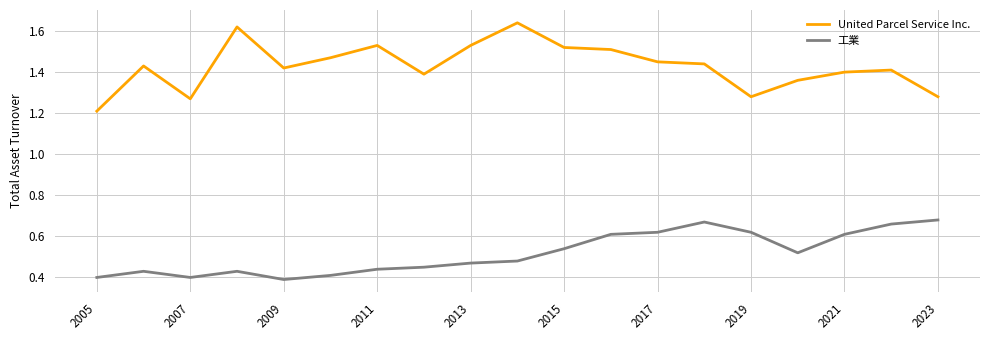

What is the minimum value for United Parcel Service Inc.?

1.2